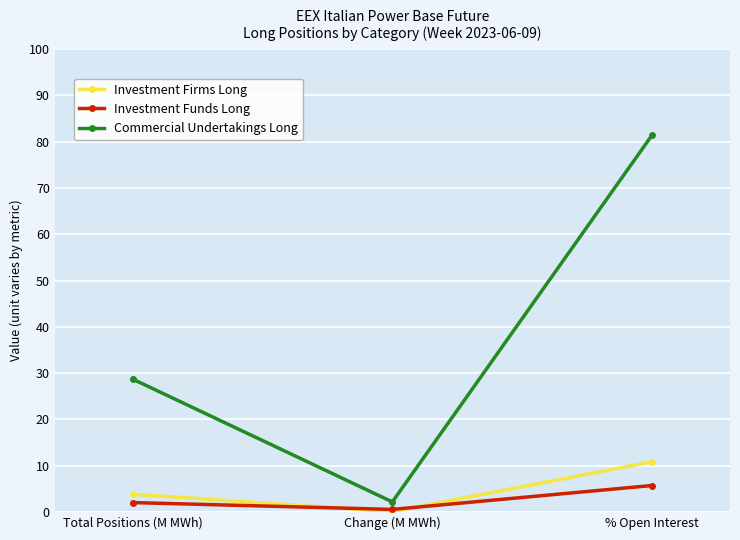

What are all the series names shown in the legend?

Investment Firms Long, Investment Funds Long, Commercial Undertakings Long